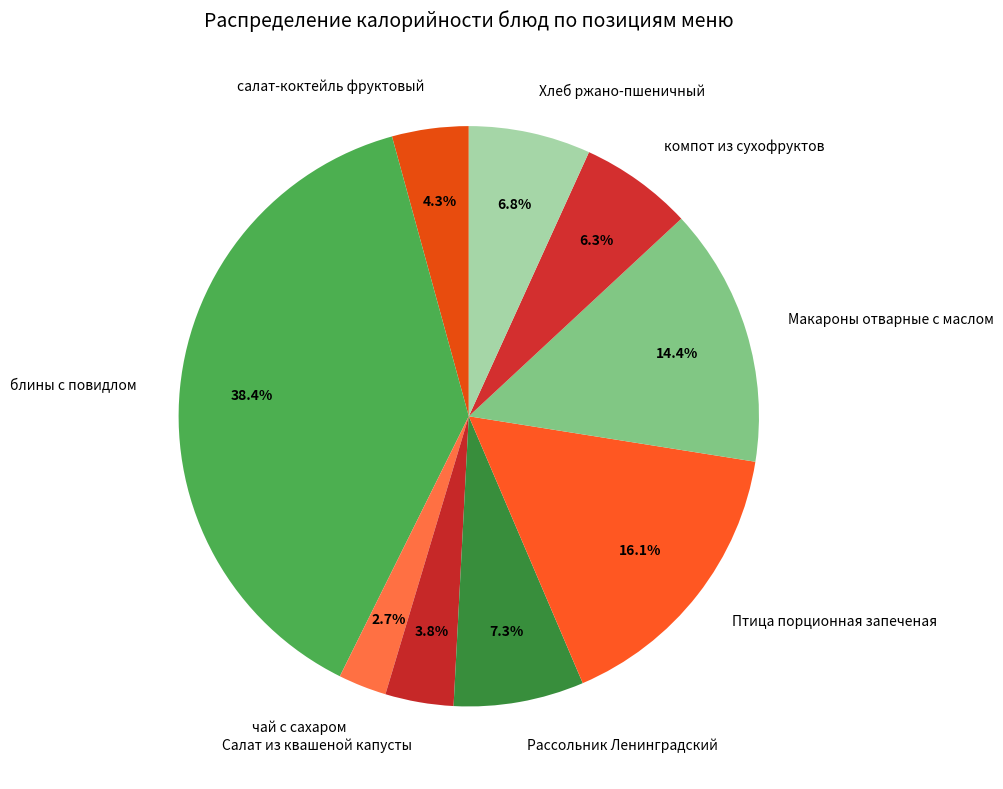

Approximately how many times larger is the value at салат-коктейль фруктовый compared to Салат из квашеной капусты?

1.1